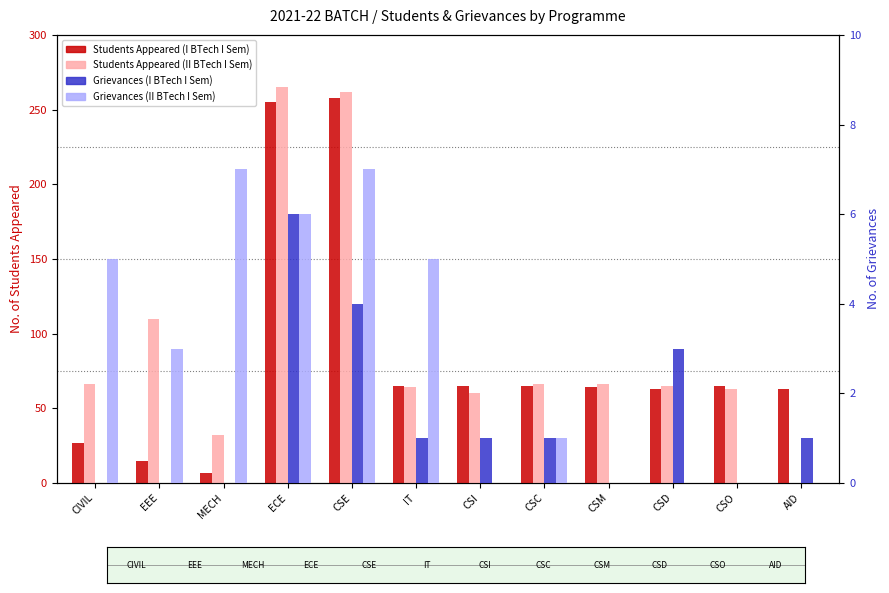

At which category is the sum across all series the highest?

ECE